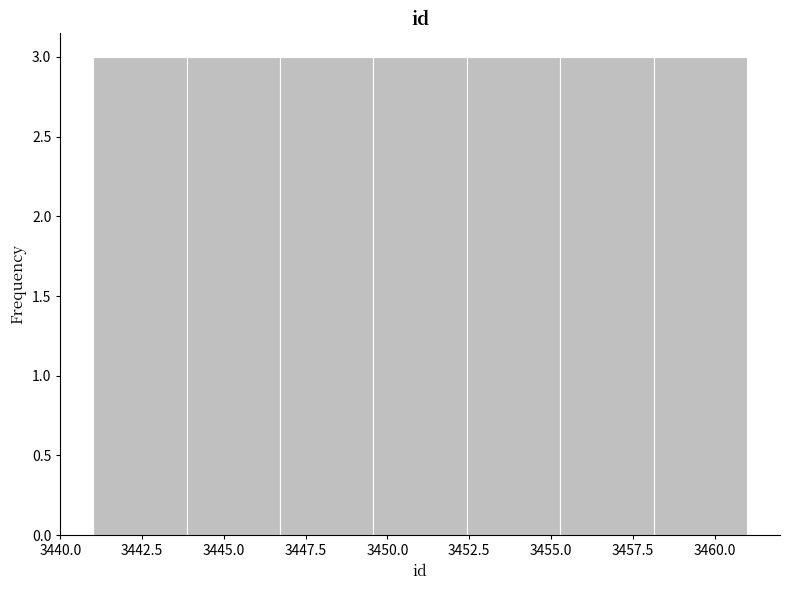

Reading left to right, transcribe this chart: for each bar, give the range it covers on the x-axis and its height. Neither the bar edges nor the heights are printed on the chart, so give them approximately, as read against the axes.

3441.0 to 3444.0: 3
3444.0 to 3446.5: 3
3446.5 to 3449.5: 3
3449.5 to 3452.5: 3
3452.5 to 3455.5: 3
3455.5 to 3458.0: 3
3458.0 to 3461.0: 3